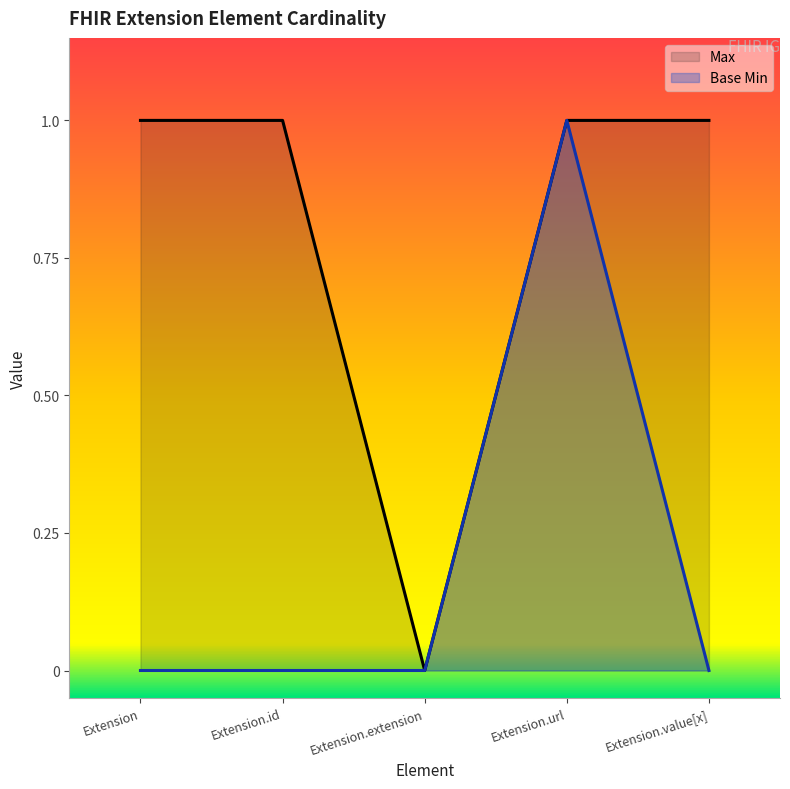

Reading left to right, extract all data points from this chart.

Max: 1	1	0	1	1
Base Min: 0	0	0	1	0